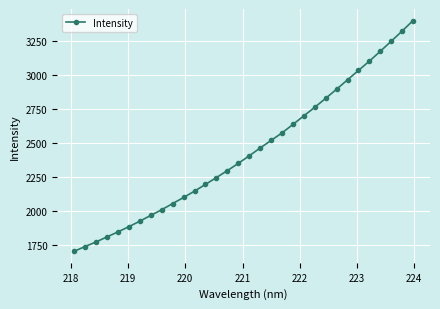

What is the difference between the maximum and minimum values?

1695.3